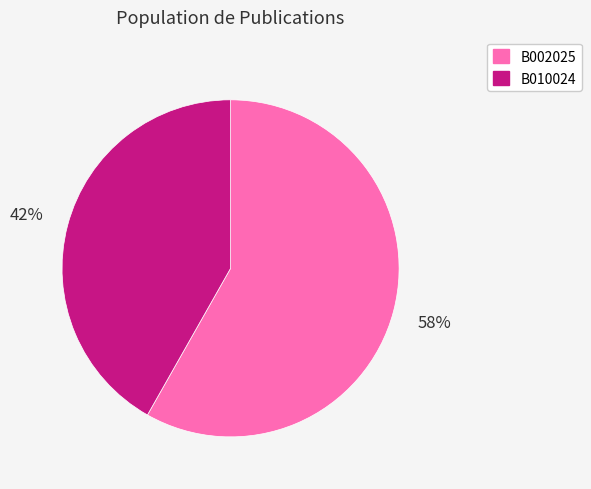

To the nearest percent, what is the difference between the largest and smallest slice percentages?

16%